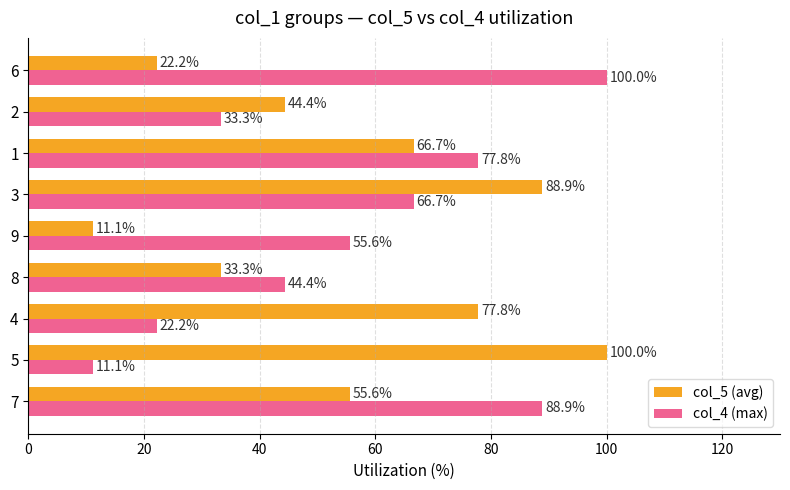

At 4, list the series in order from smallest to largest.

col_4 (max), col_5 (avg)